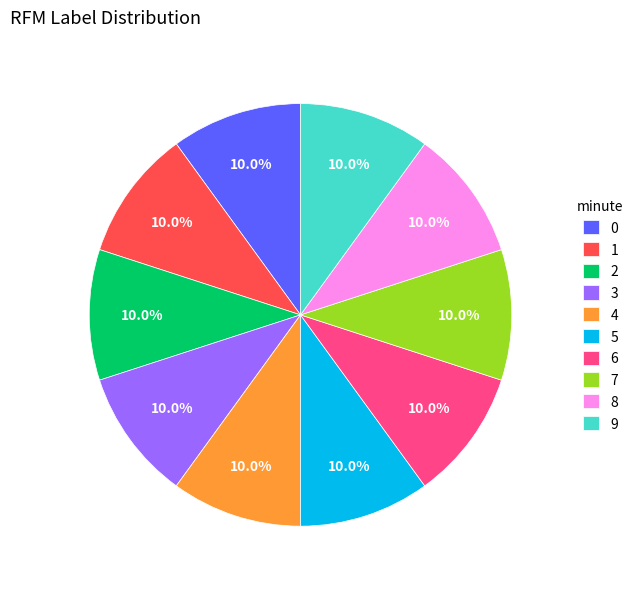

To the nearest percent, what is the average slice percentage?

10%